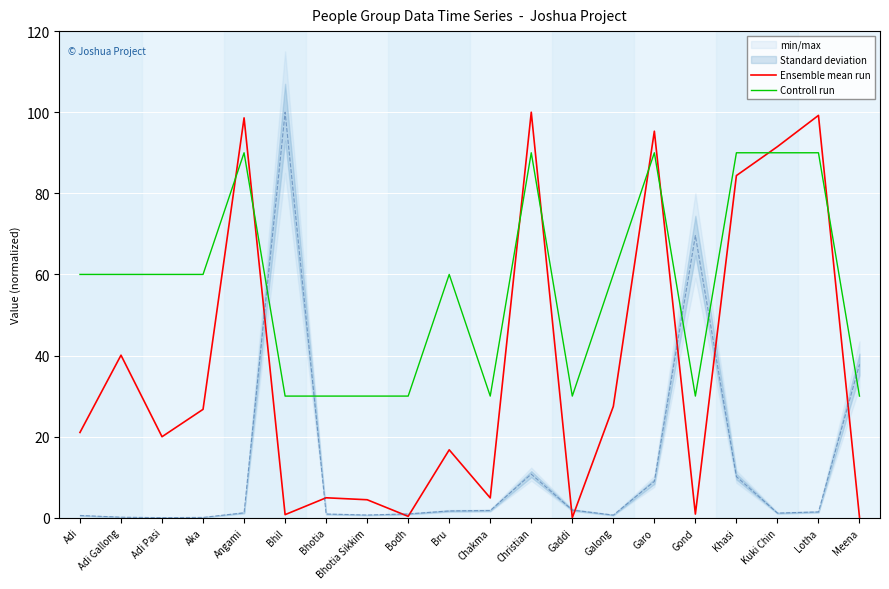

At which category does Controll run reach its first local valley?

Chakma